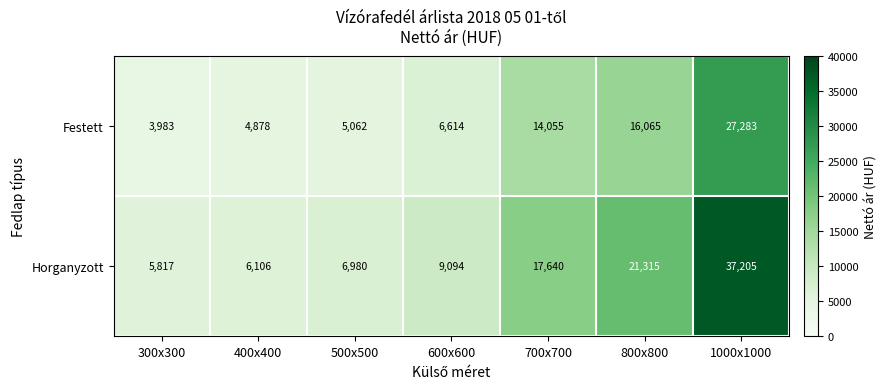

True or false: Horganyzott has a value of 21315 at 800x800.

True